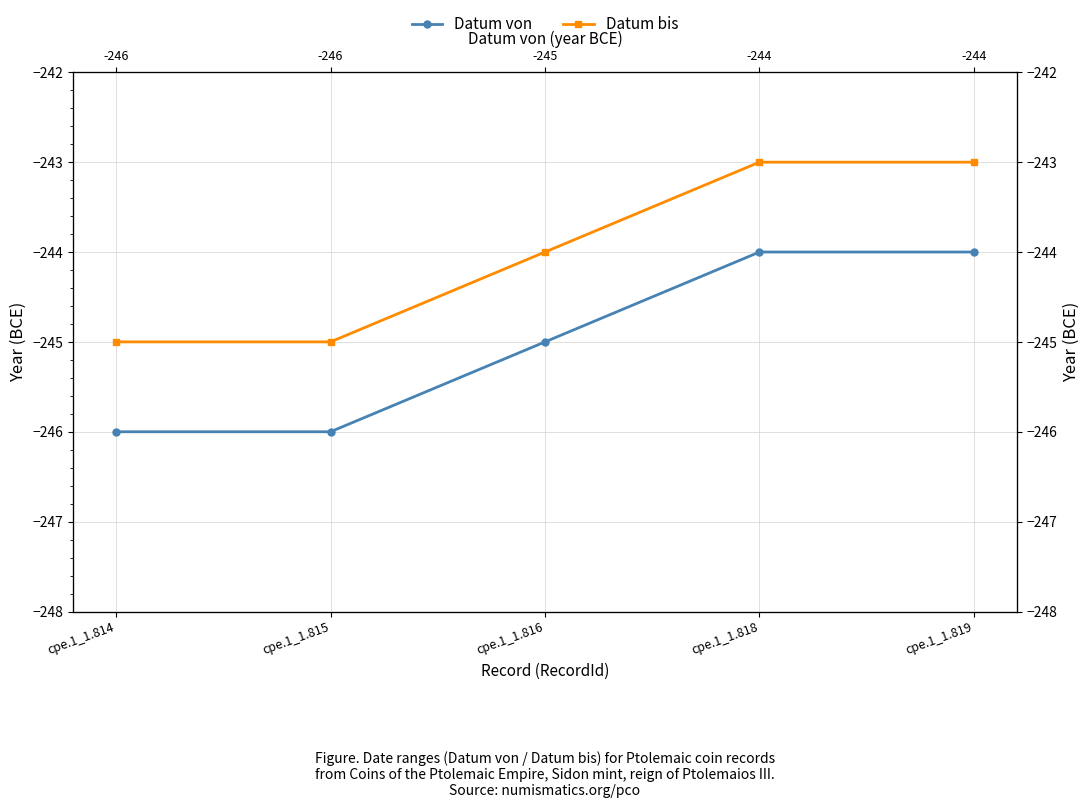

Rank the series at cpe.1_1.819 from lowest to highest value.

Datum von, Datum bis